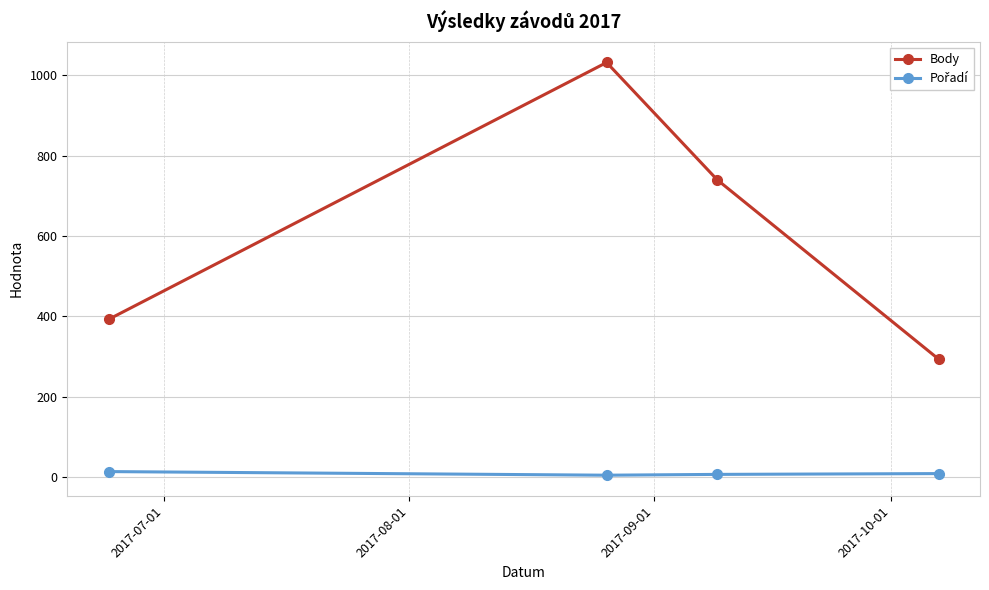

What is the sum of all Body values?

2459